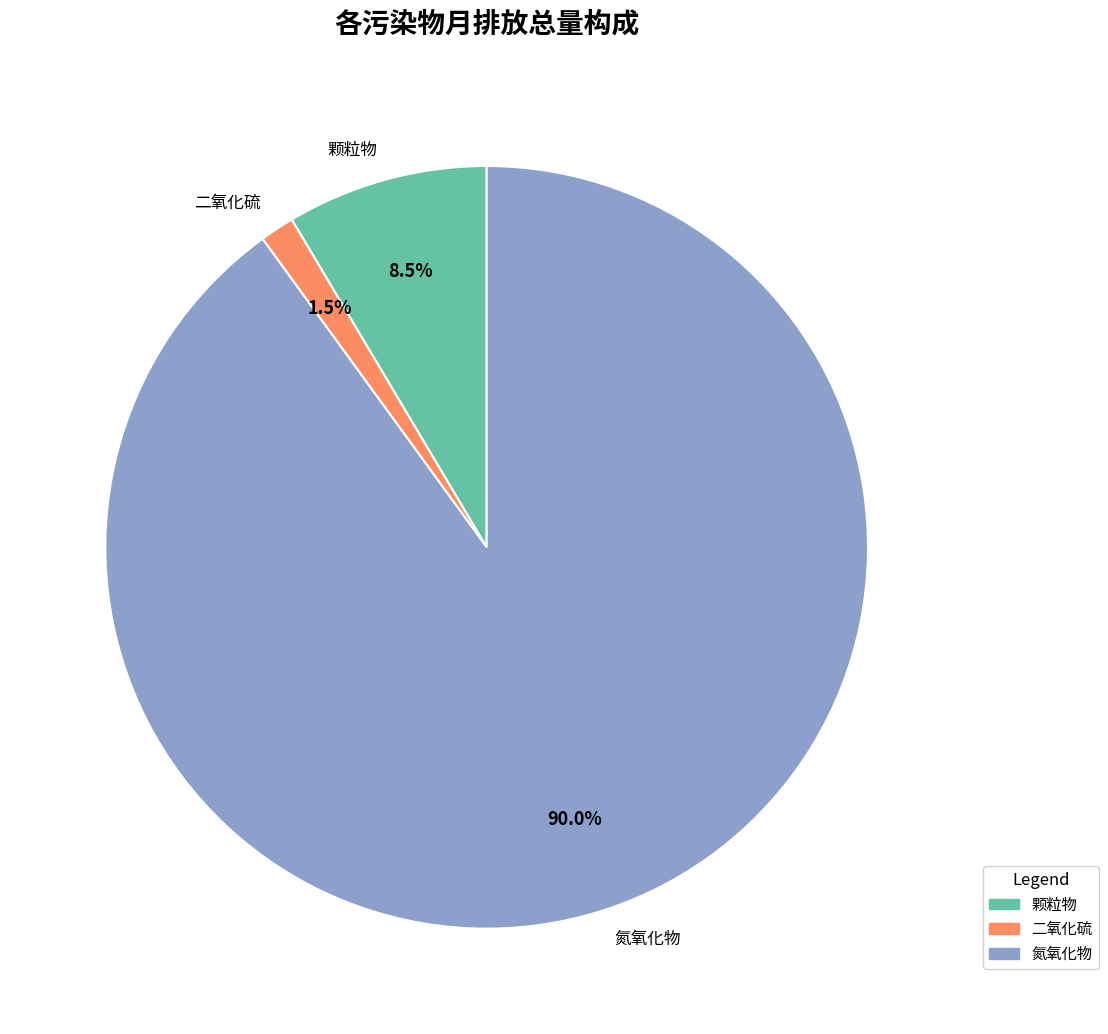

Which has a higher value, 颗粒物 or 氮氧化物?

氮氧化物